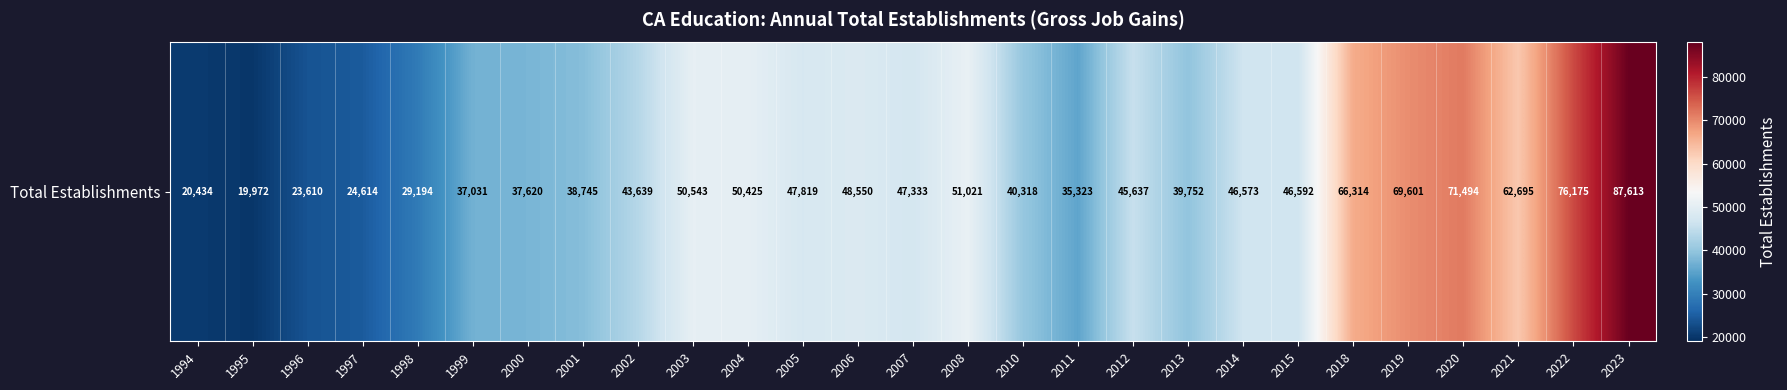

At which category does the chart reach its peak across all series?

2023